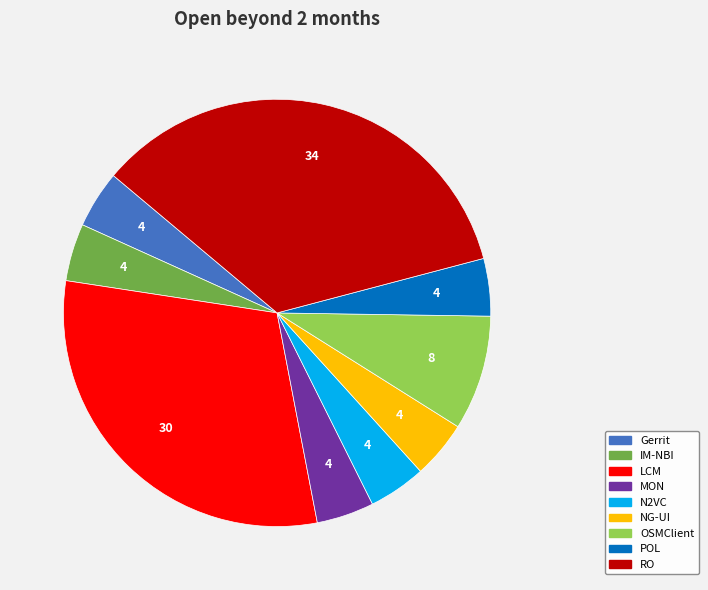

Is there any slice that represents more than half of the pie?

No